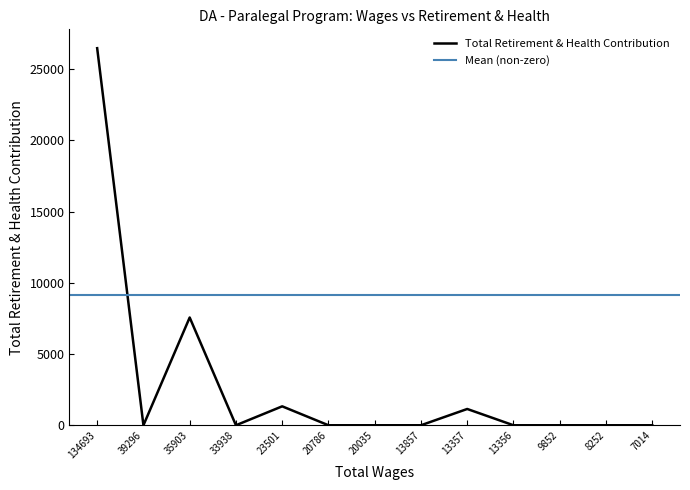

What is the sum of all values?

36526